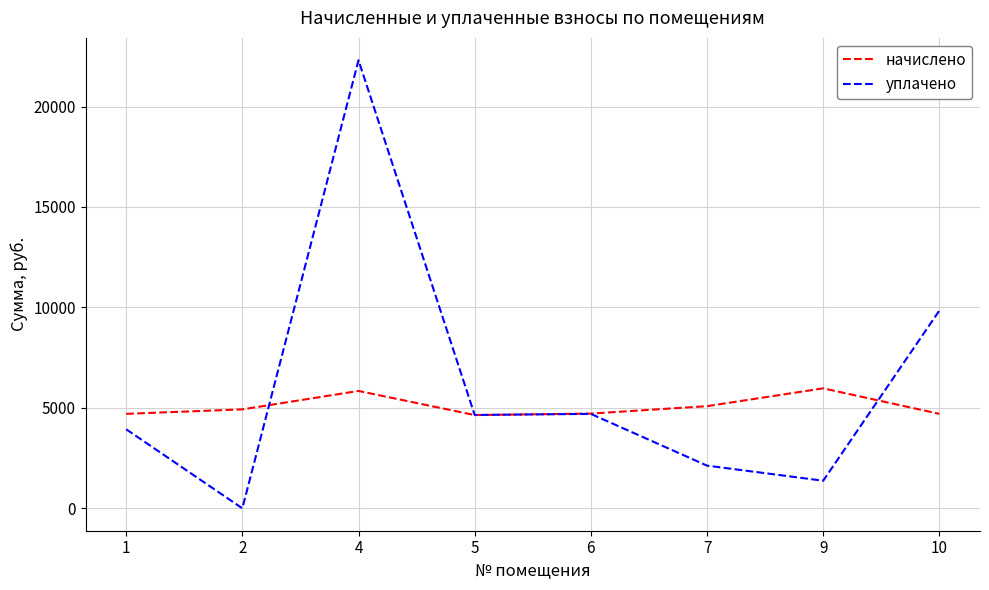

How many lines are shown in the chart?

2